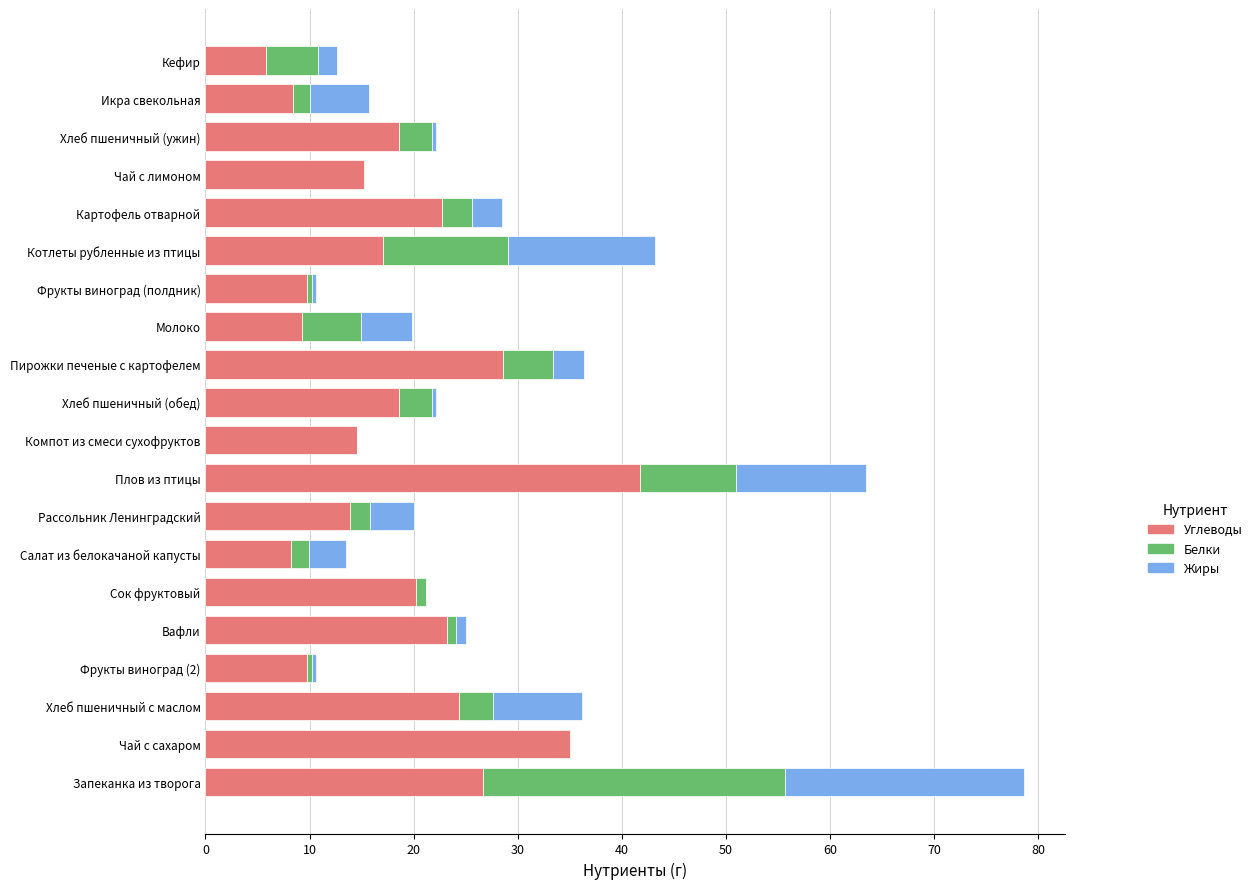

What is the maximum value for Углеводы?

41.8